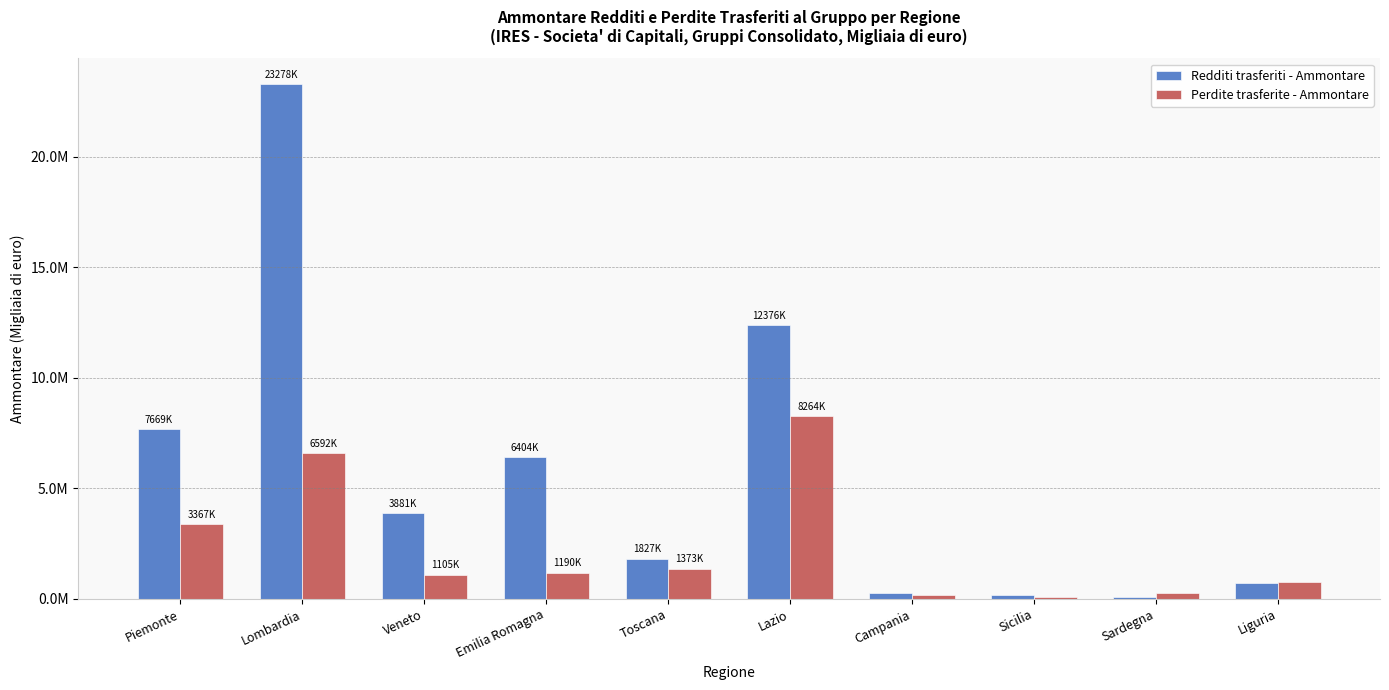

Where is Perdite trasferite - Ammontare nearest to the value 4169009?

Piemonte